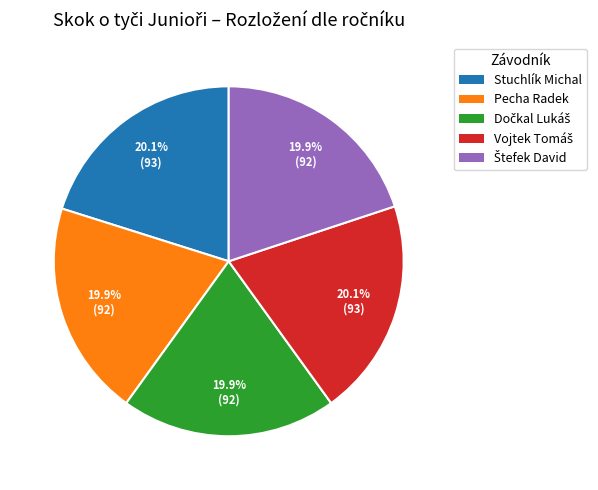

How many segments does this pie chart have?

5